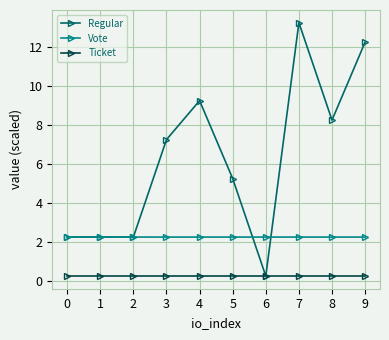

True or false: Vote and Ticket intersect in this chart.

False